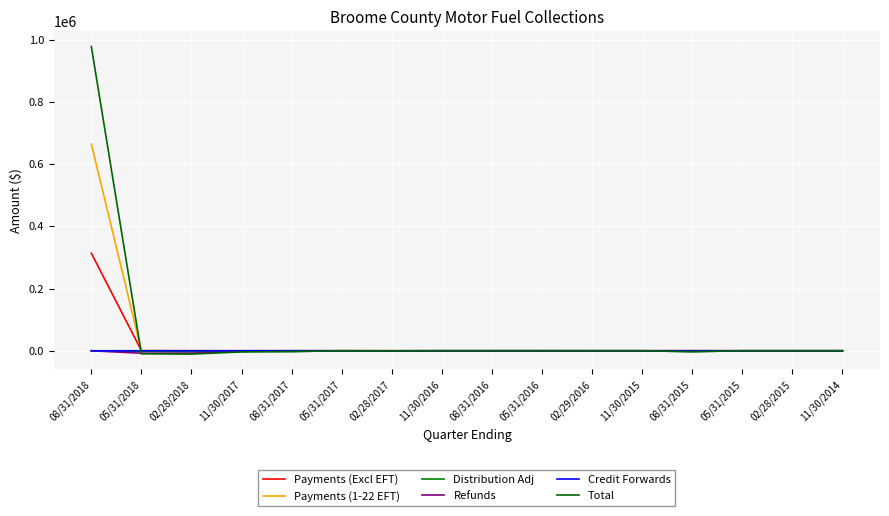

Which series has the largest total across all categories?

Total